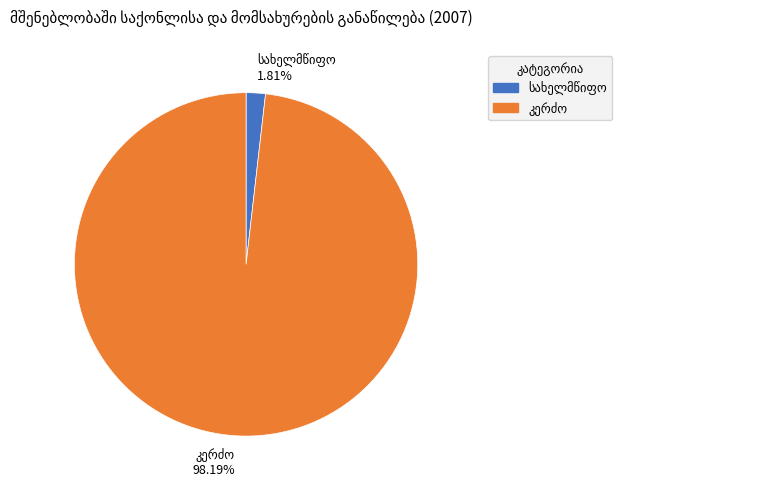

Does any single category account for the majority?

Yes